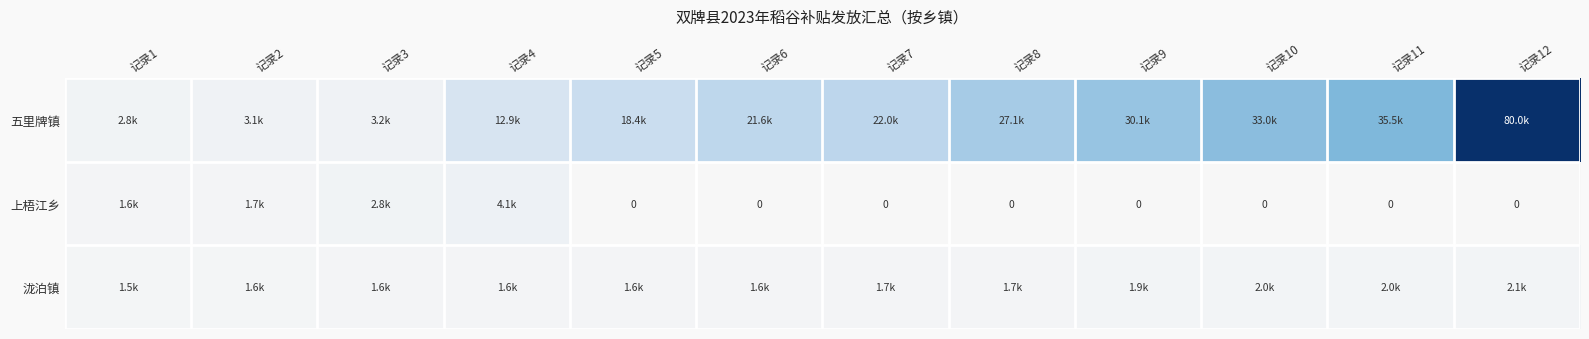

The 上梧江乡 series shows 0.0 at 记录7. True or false?

True